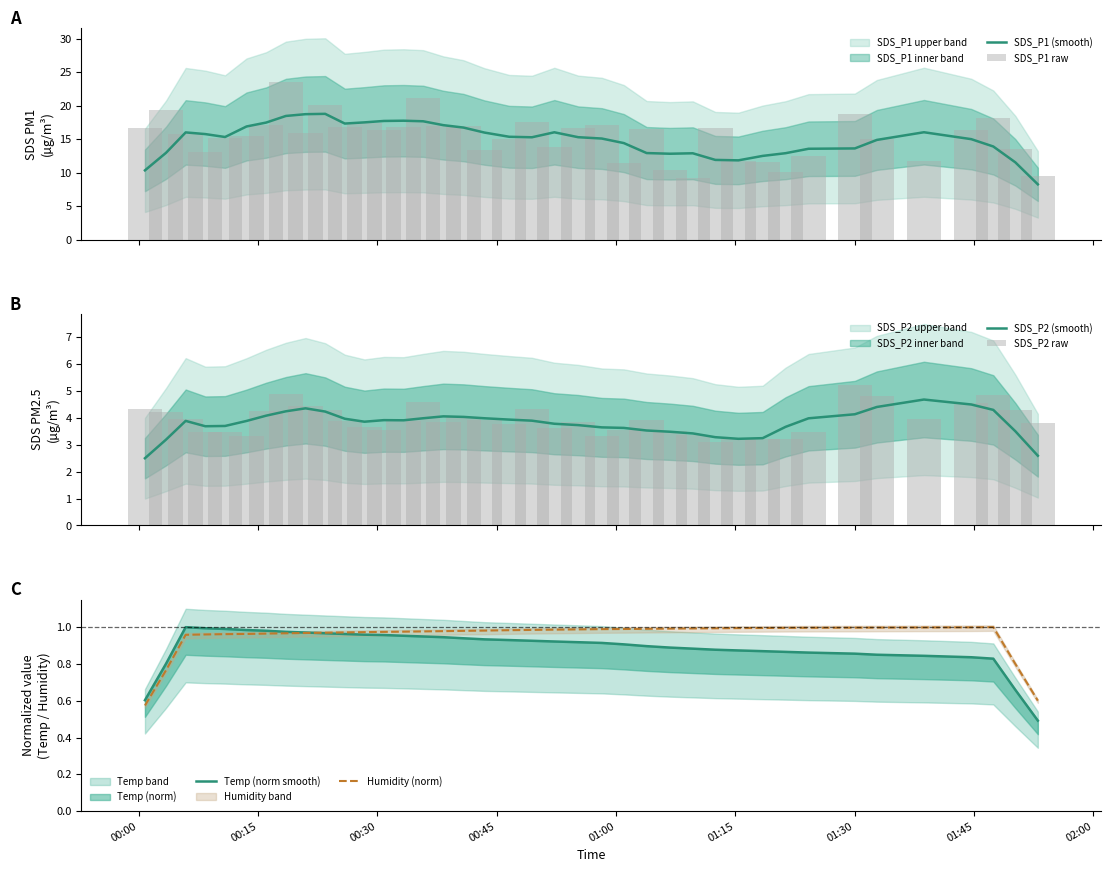

The SDS_P1 (smooth) series shows 3.1 at 29. True or false?

False